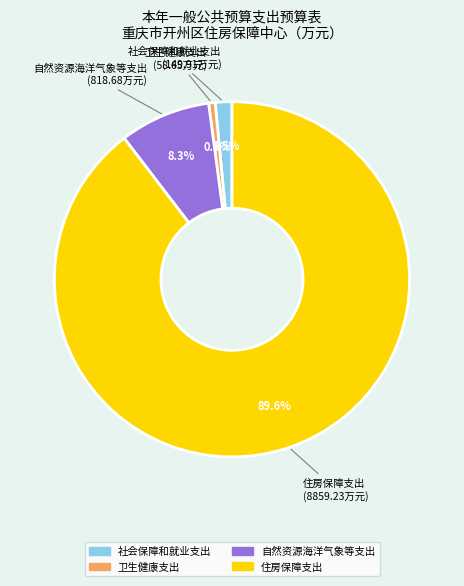

To the nearest percent, what is the difference between the 卫生健康支出 and 自然资源海洋气象等支出 slice percentages?

8%